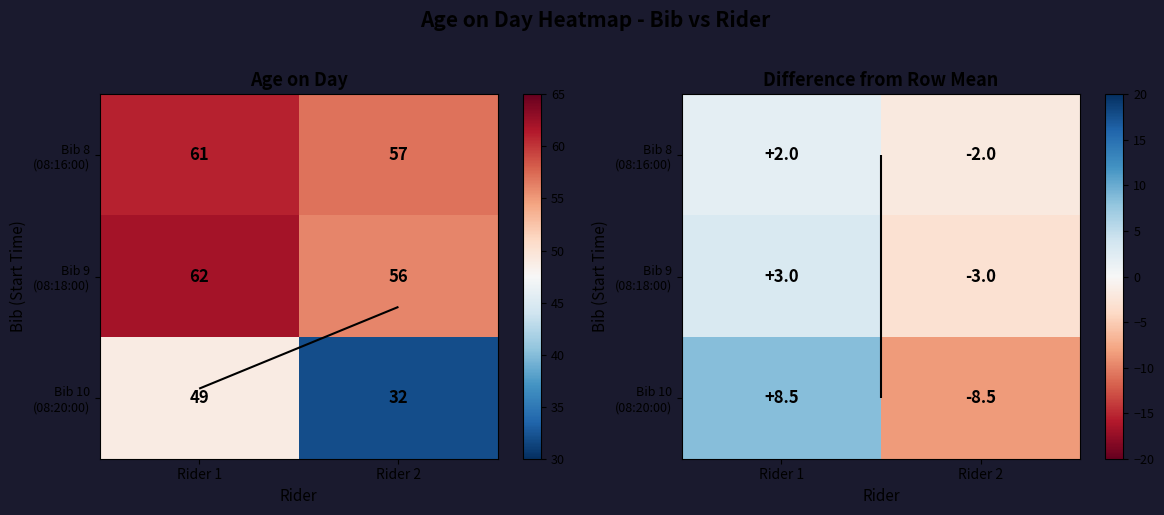

The Bib 8 (08:16:00) series shows 0.6 at Rider 1. True or false?

False